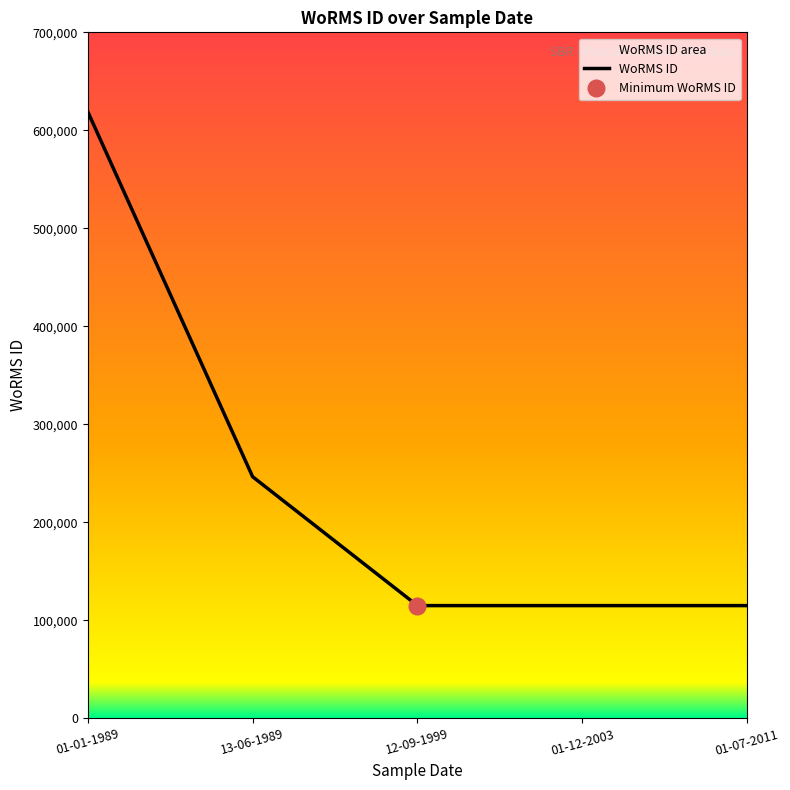

How many data points does each series have?

5